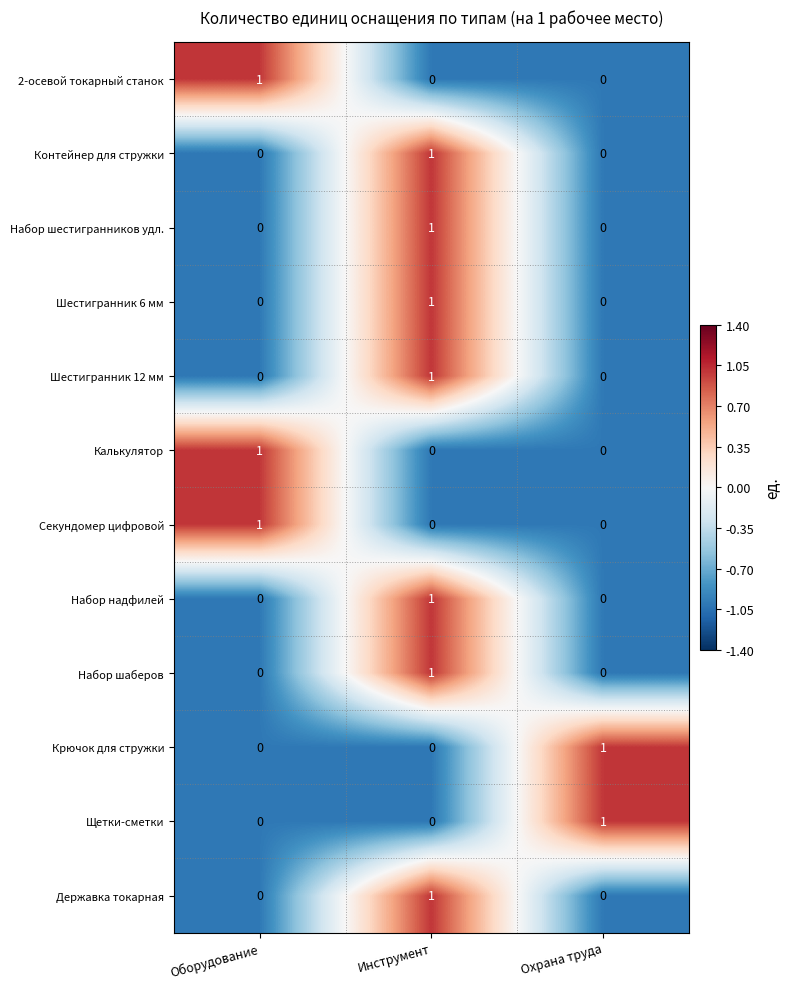

At which label does Калькулятор reach its peak?

Оборудование